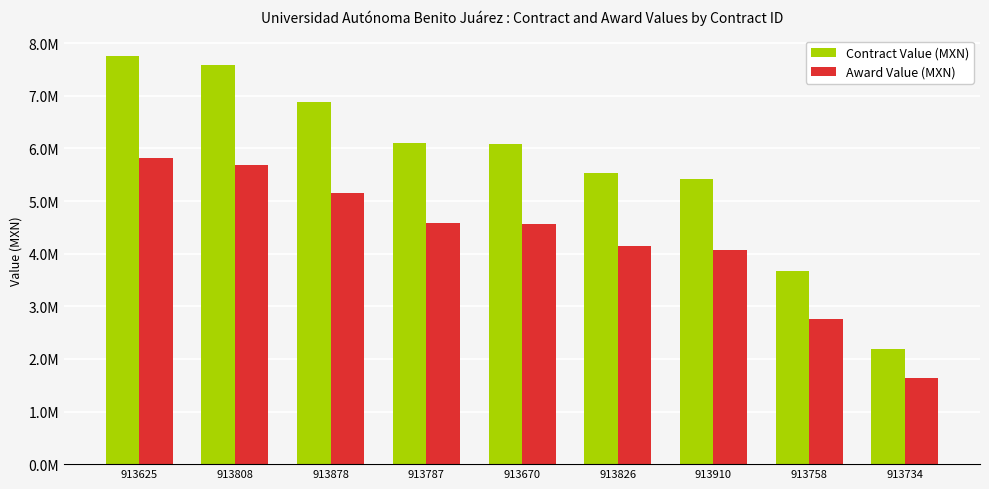

Rank the series by their maximum value, from highest to lowest.

Contract Value (MXN), Award Value (MXN)